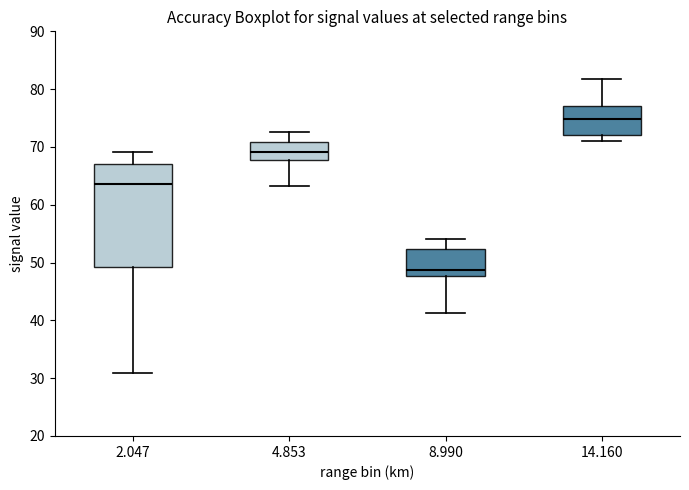

Comparing the boxes themselves (not the whiskers), which one is the tallest?

2.047